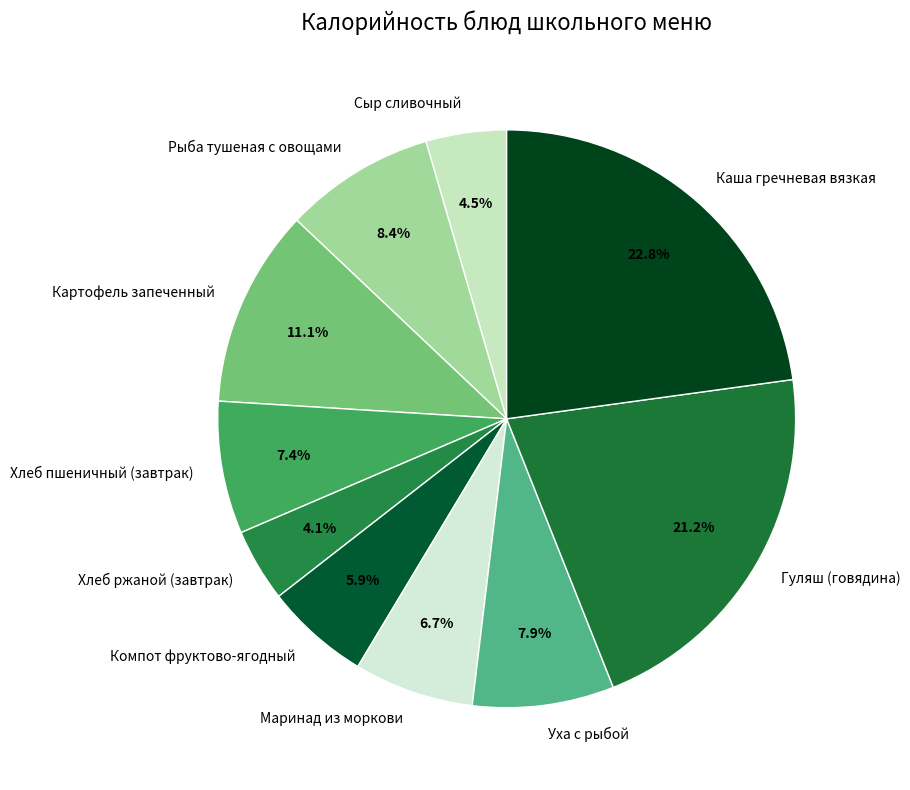

Which slice is the largest?

Каша гречневая вязкая